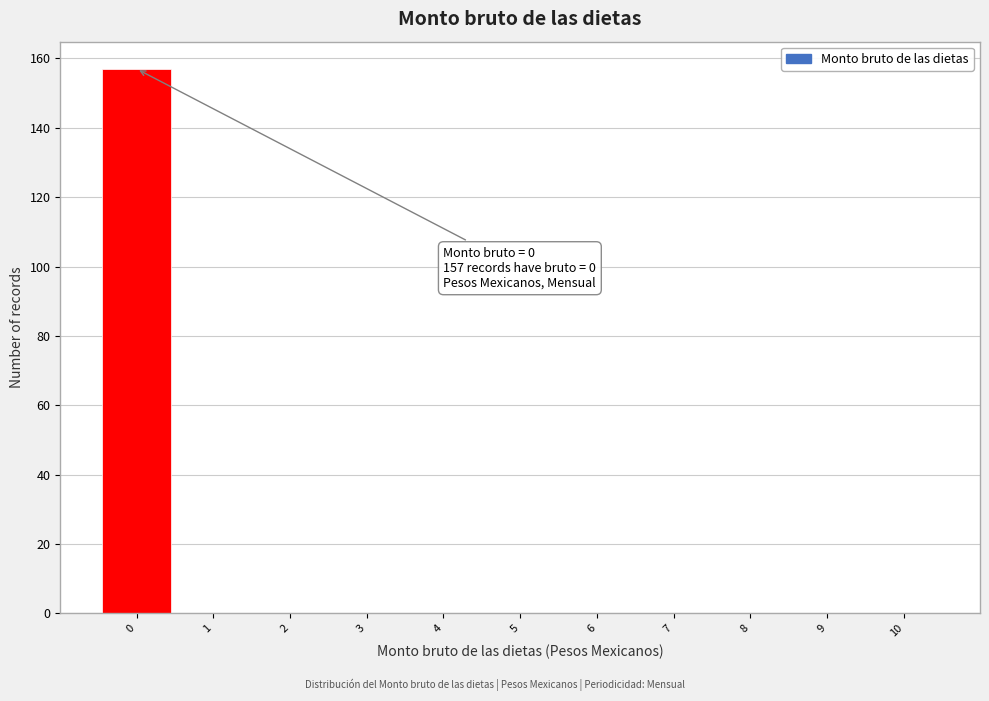

Which range on the x-axis has the tallest bar?

-0.5 to 0.5